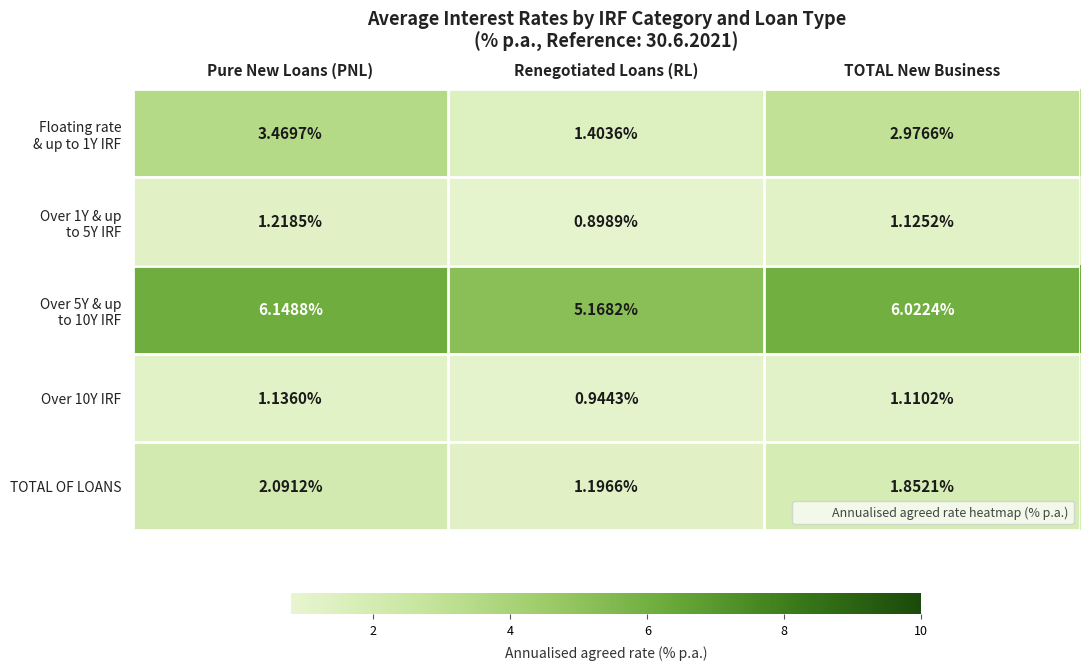

At which category does the chart reach its peak across all series?

Pure New Loans (PNL)